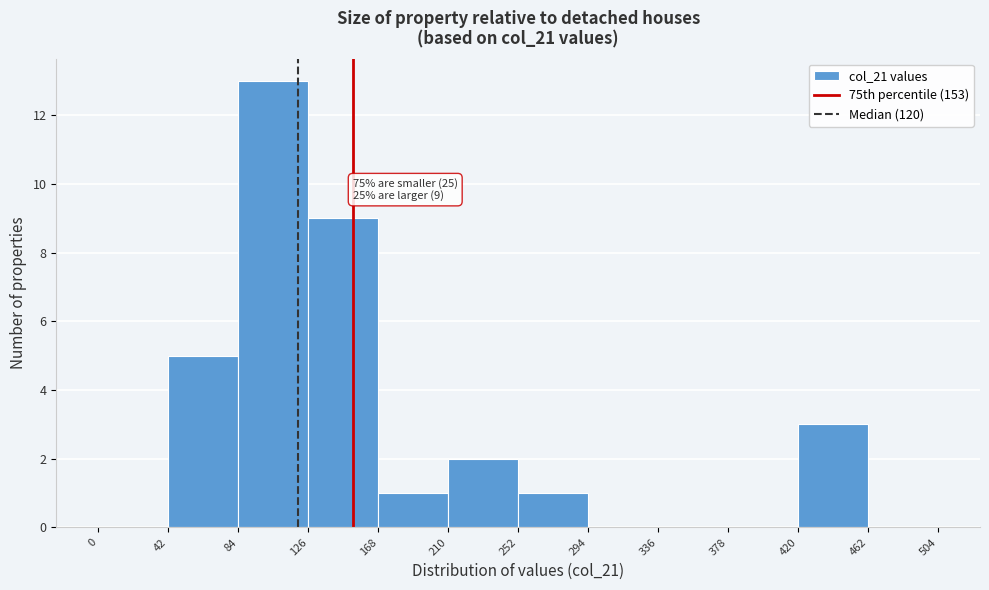

Over which range of the x-axis is the bar tallest?

84 to 126